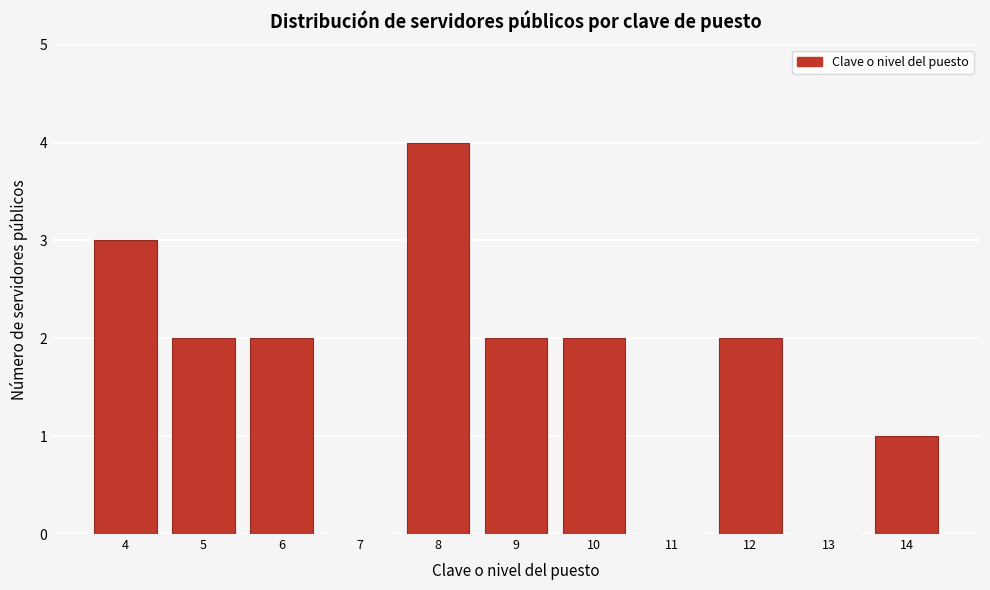

How tall is the bar that spans 9.5 to 10.5 on the x-axis? The values are not printed on the chart, so give them approximately, as read against the axis.

2